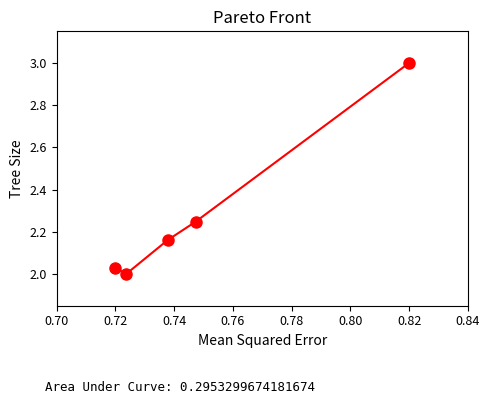

What is the greatest value displayed?

3.0